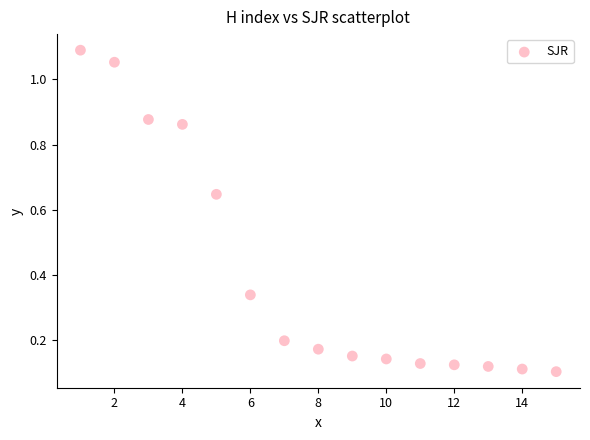

What is the range of X values (max minus min)?

14.0